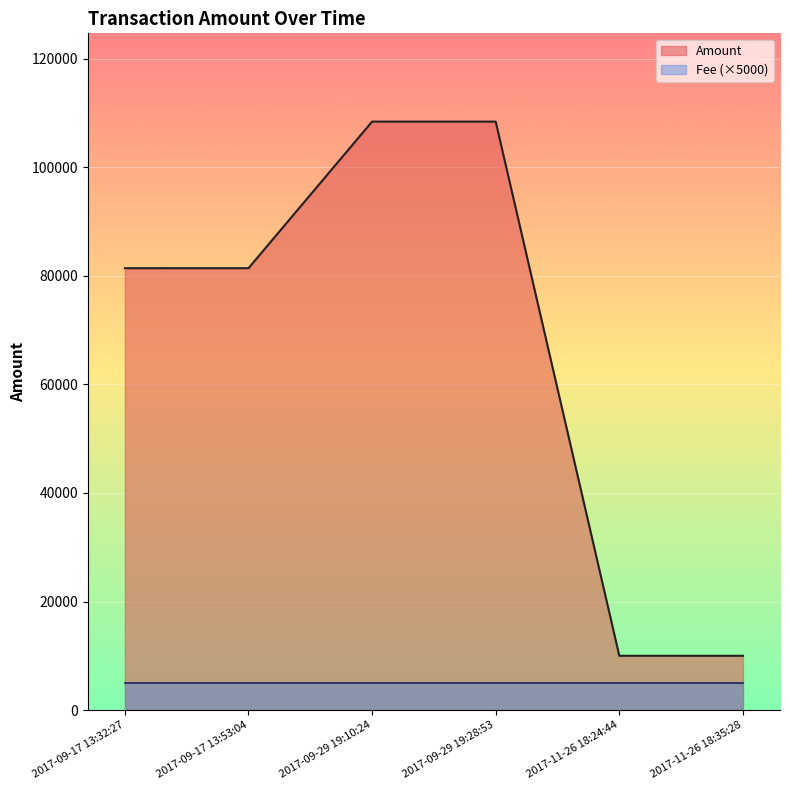

What is the ratio of the value at 2017-09-29 19:10:24 to the value at 2017-11-26 18:35:28?

10.8